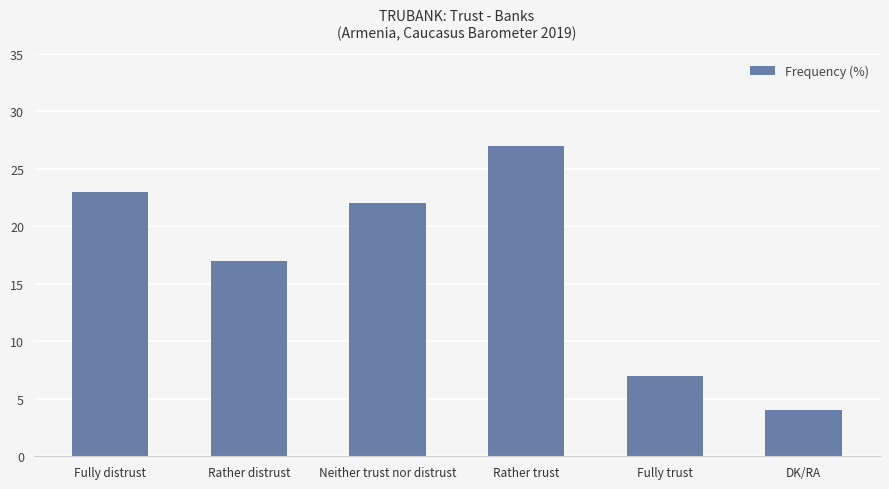

True or false: the data shows 4 at DK/RA.

True